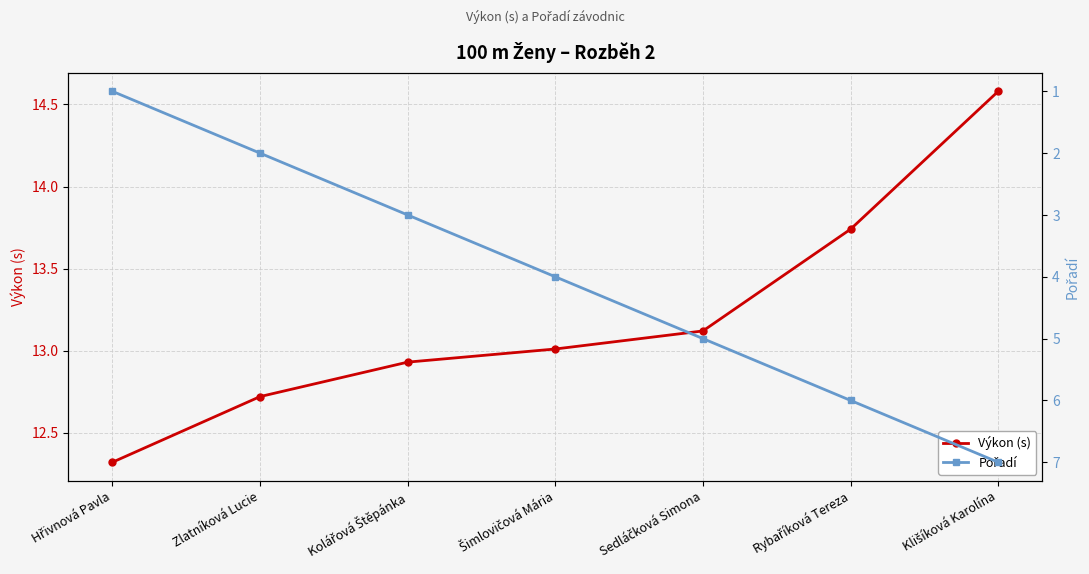

Which category has the lowest value in the Pořadí series?

Hřivnová Pavla